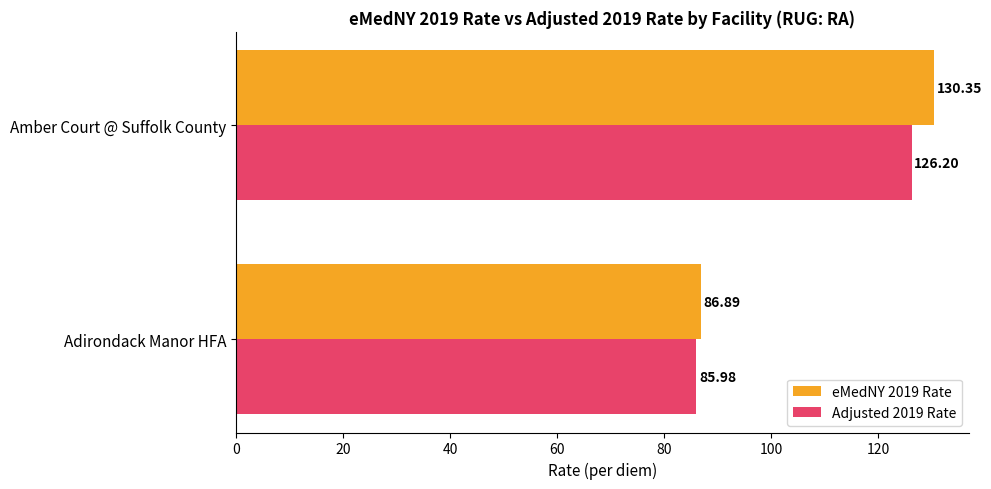

Where is eMedNY 2019 Rate nearest to the value 108?

Adirondack Manor HFA